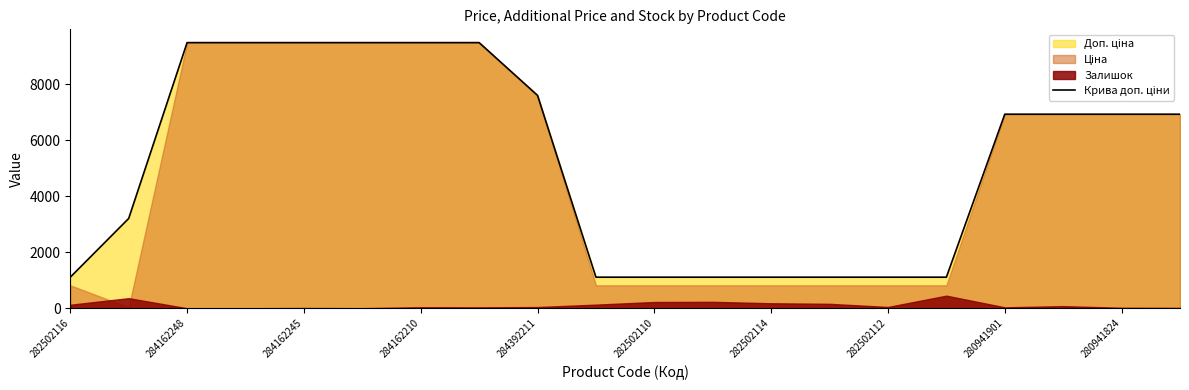

What is the sum of the values at 10 and 19?

8034.8